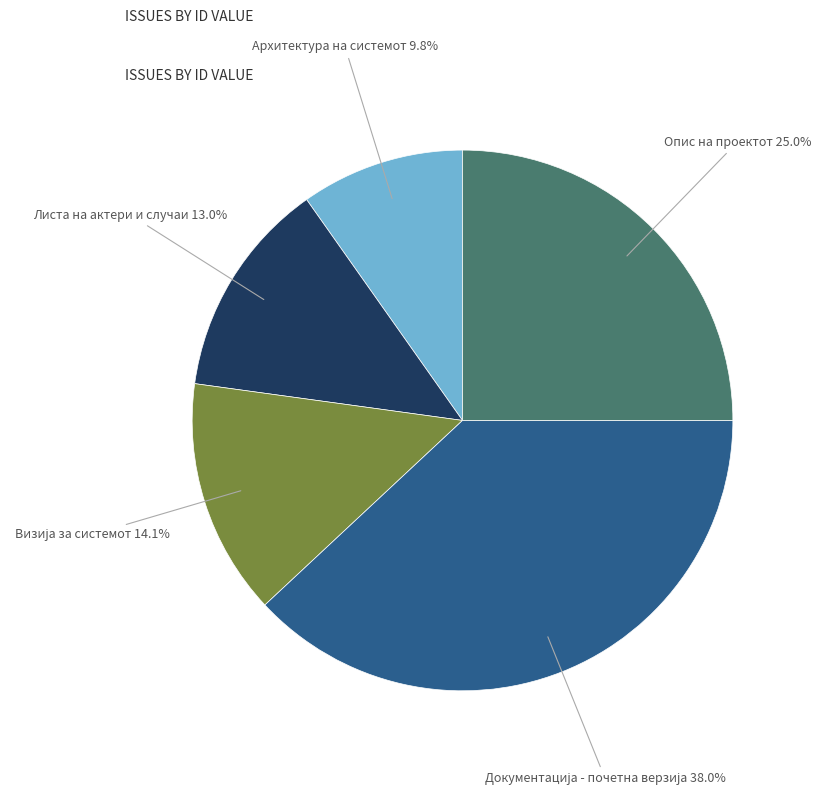

How many segments does this pie chart have?

5